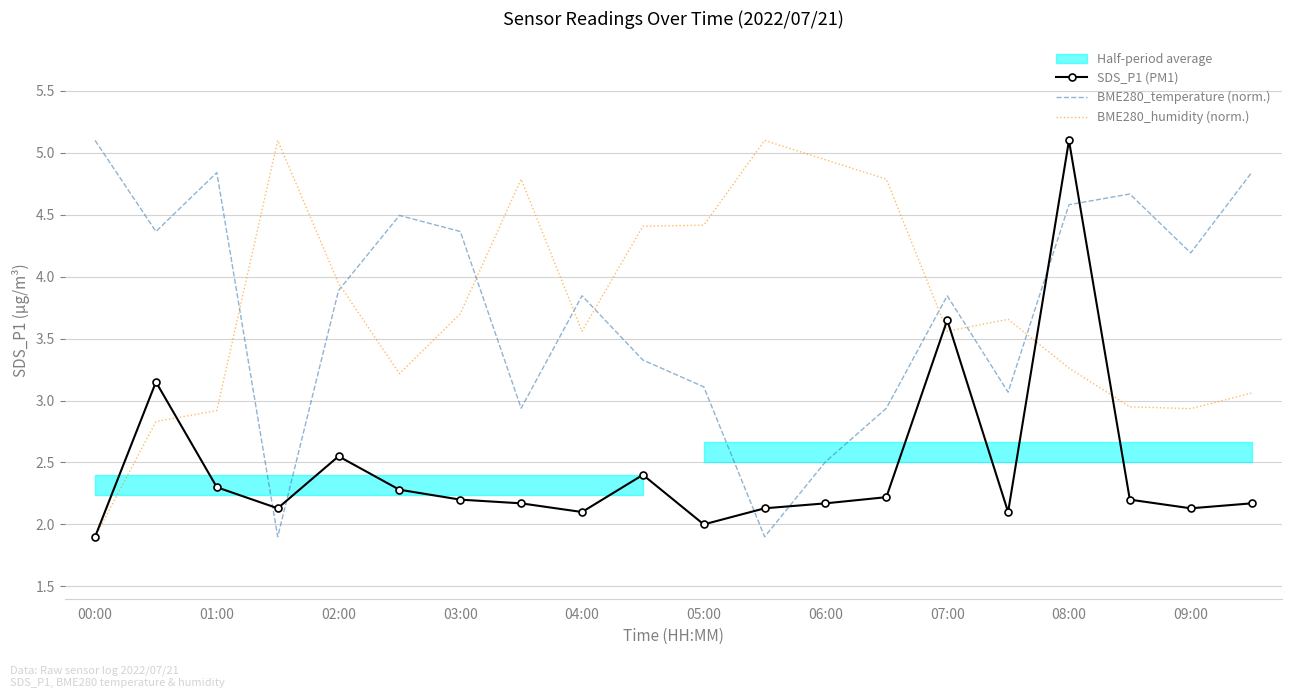

The SDS_P1 (PM1) series shows 2.0 at 05:00. True or false?

True